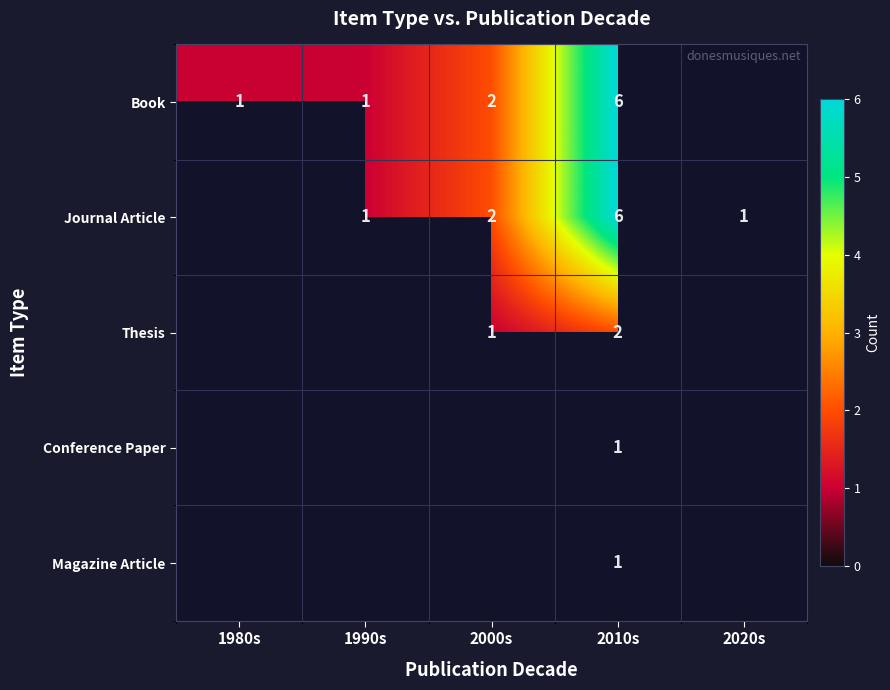

Is it true that Journal Article equals 6 at 2010s?

True